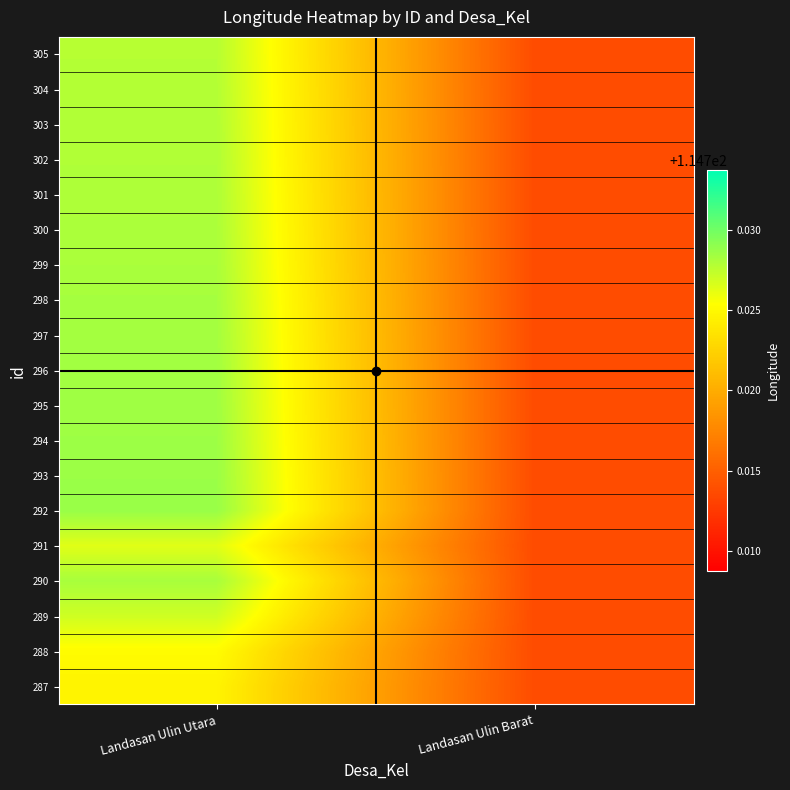

Between Landasan Ulin Utara and Landasan Ulin Barat, which is larger?

Landasan Ulin Utara